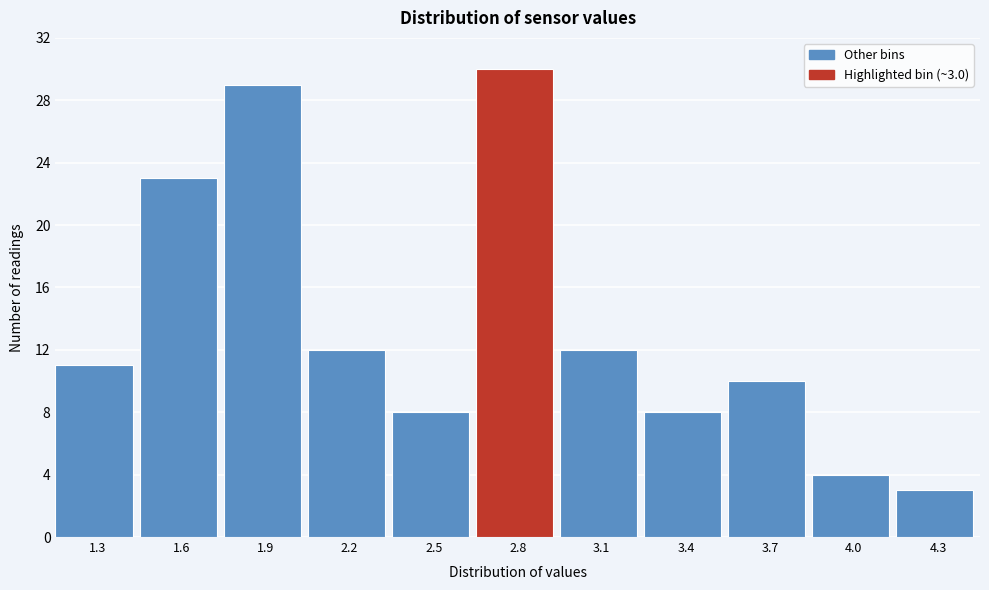

Reading left to right, what are all the values shown in this chart?

11	23	29	12	8	30	12	8	10	4	3